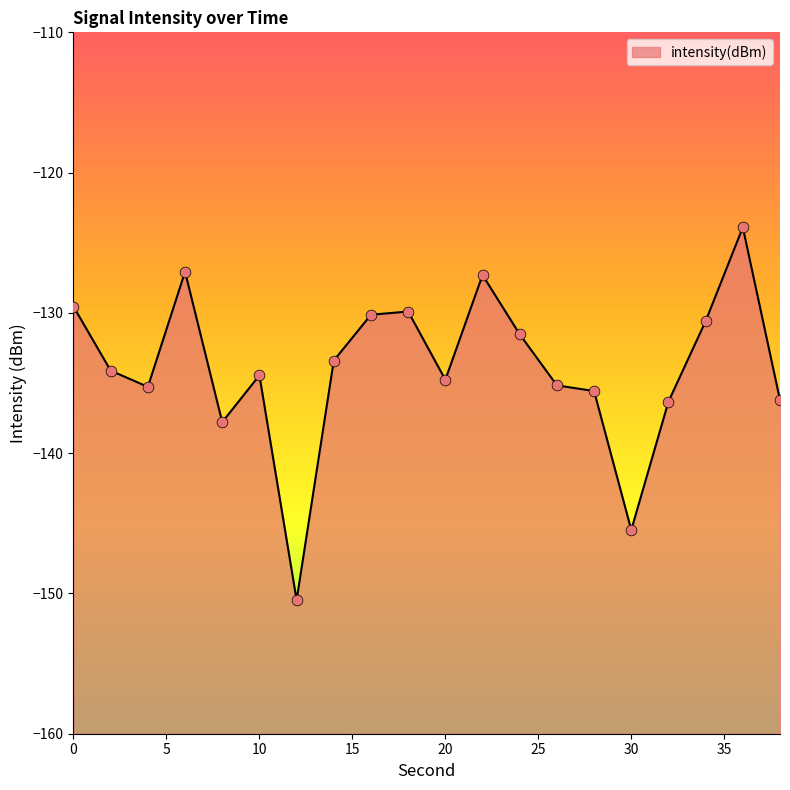

Between 16 and 12, which is larger?

16